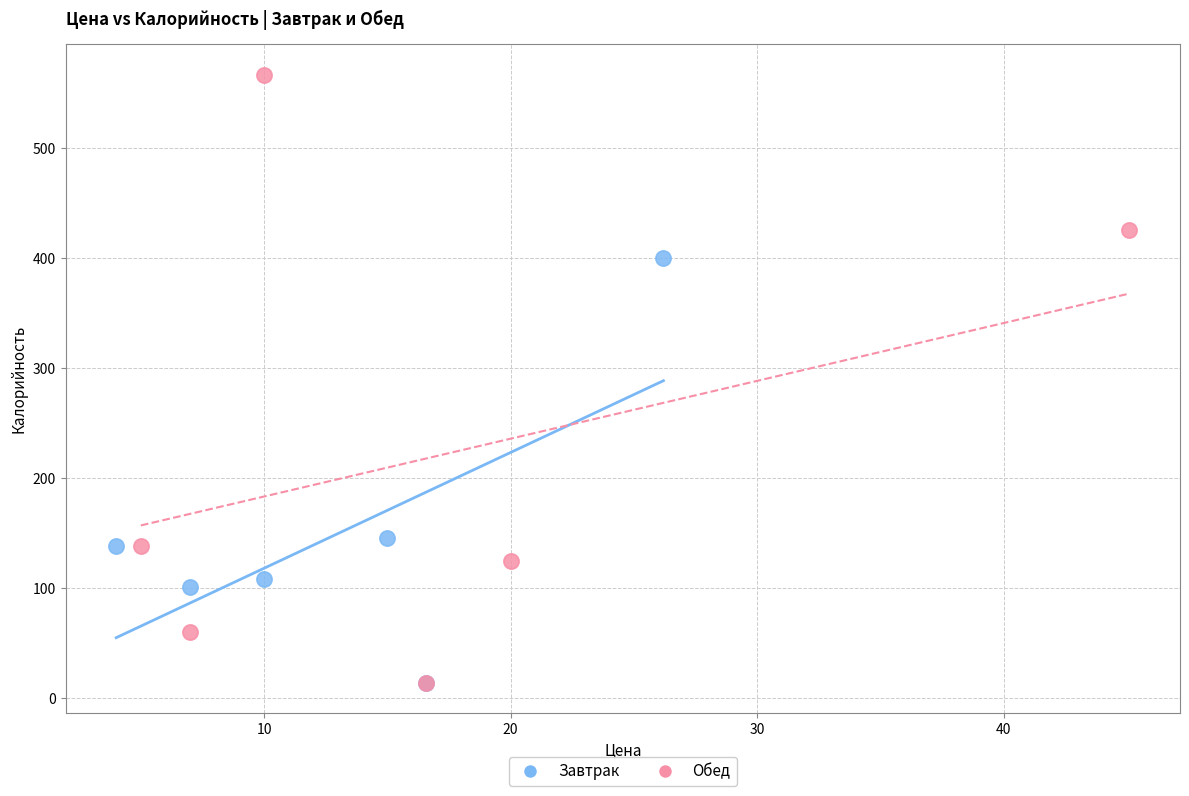

What are all the series names shown in the legend?

Завтрак, Обед